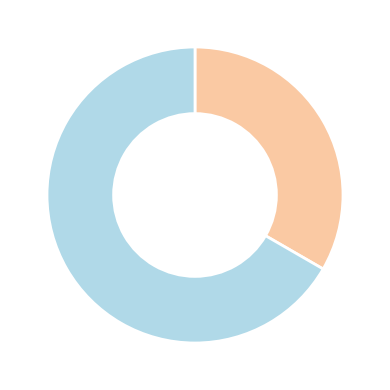

Is there a majority slice in this chart?

Yes